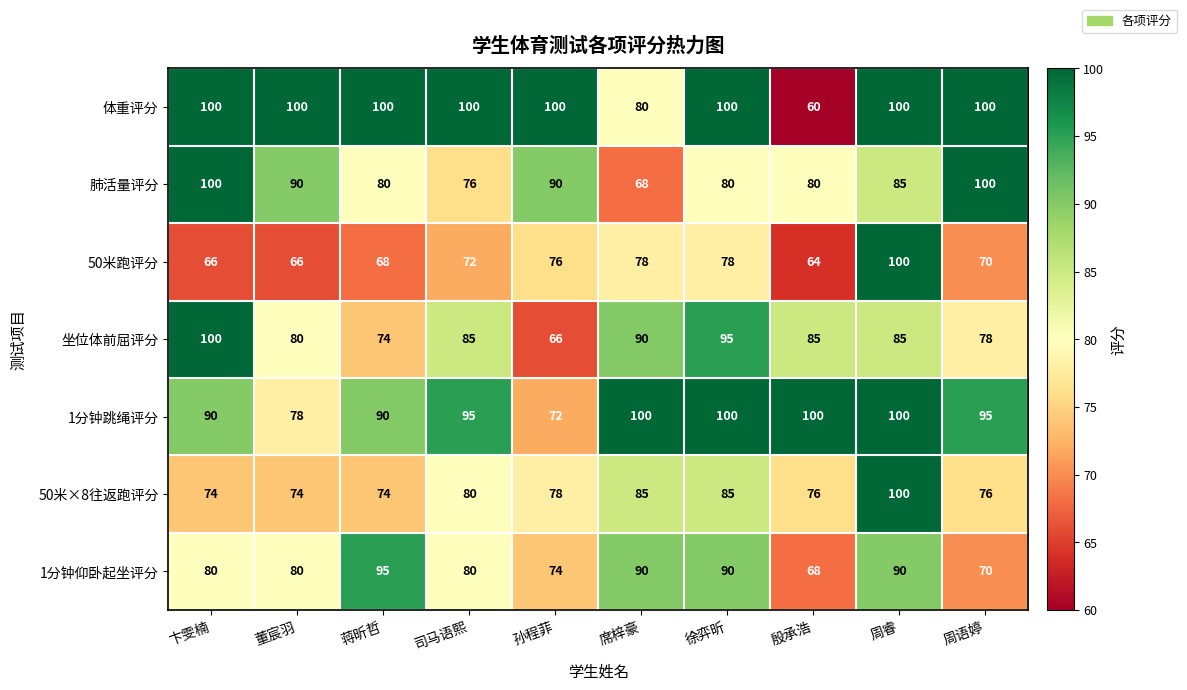

At which category is the sum across all series the highest?

周睿